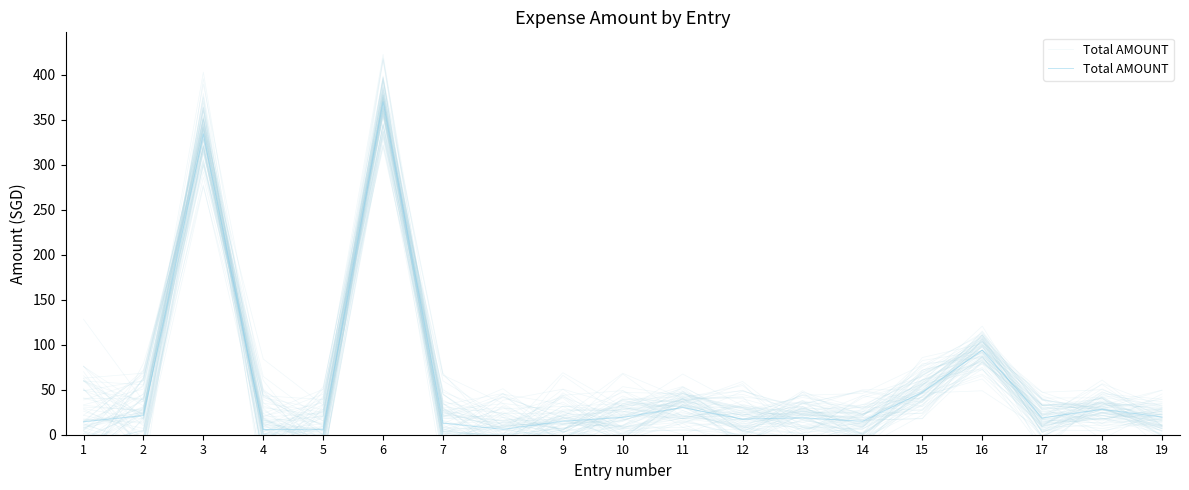

What is the difference between the second highest and second lowest values?

328.6